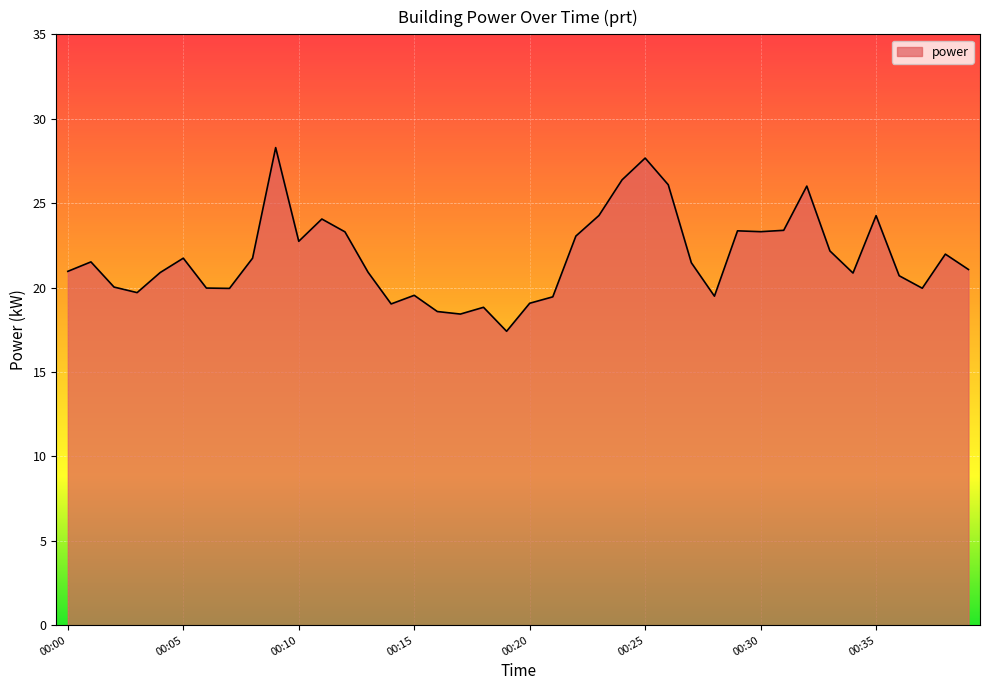

What is the greatest value displayed?

28.3